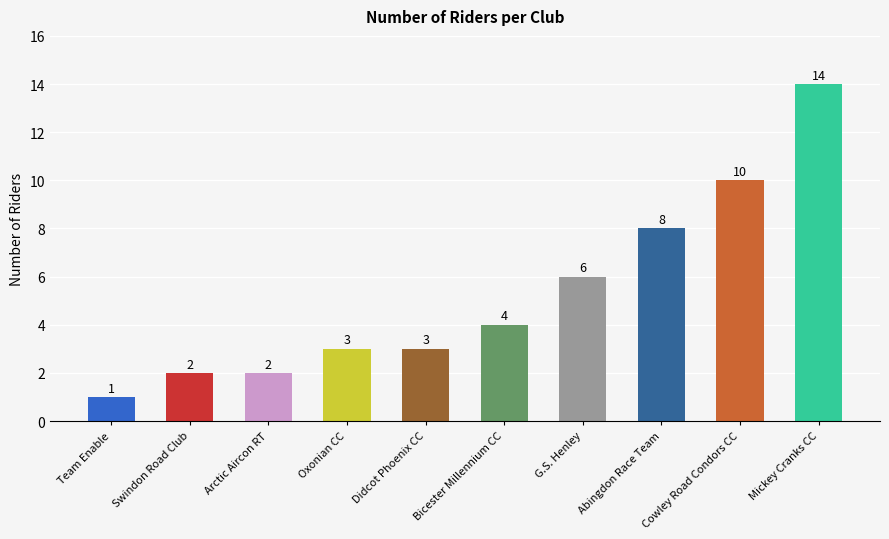

Is it true that the value at Swindon Road Club is 1?

False